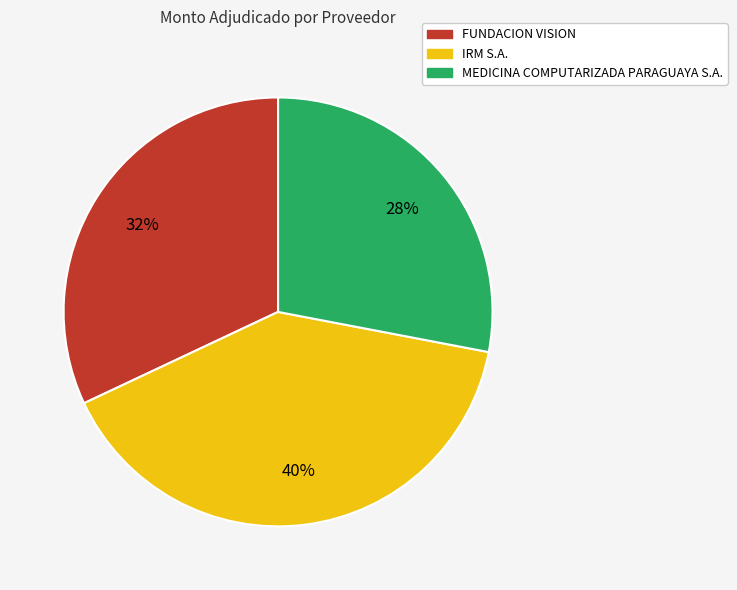

Do IRM S.A. and MEDICINA COMPUTARIZADA PARAGUAYA S.A. together represent more than half of the pie?

Yes